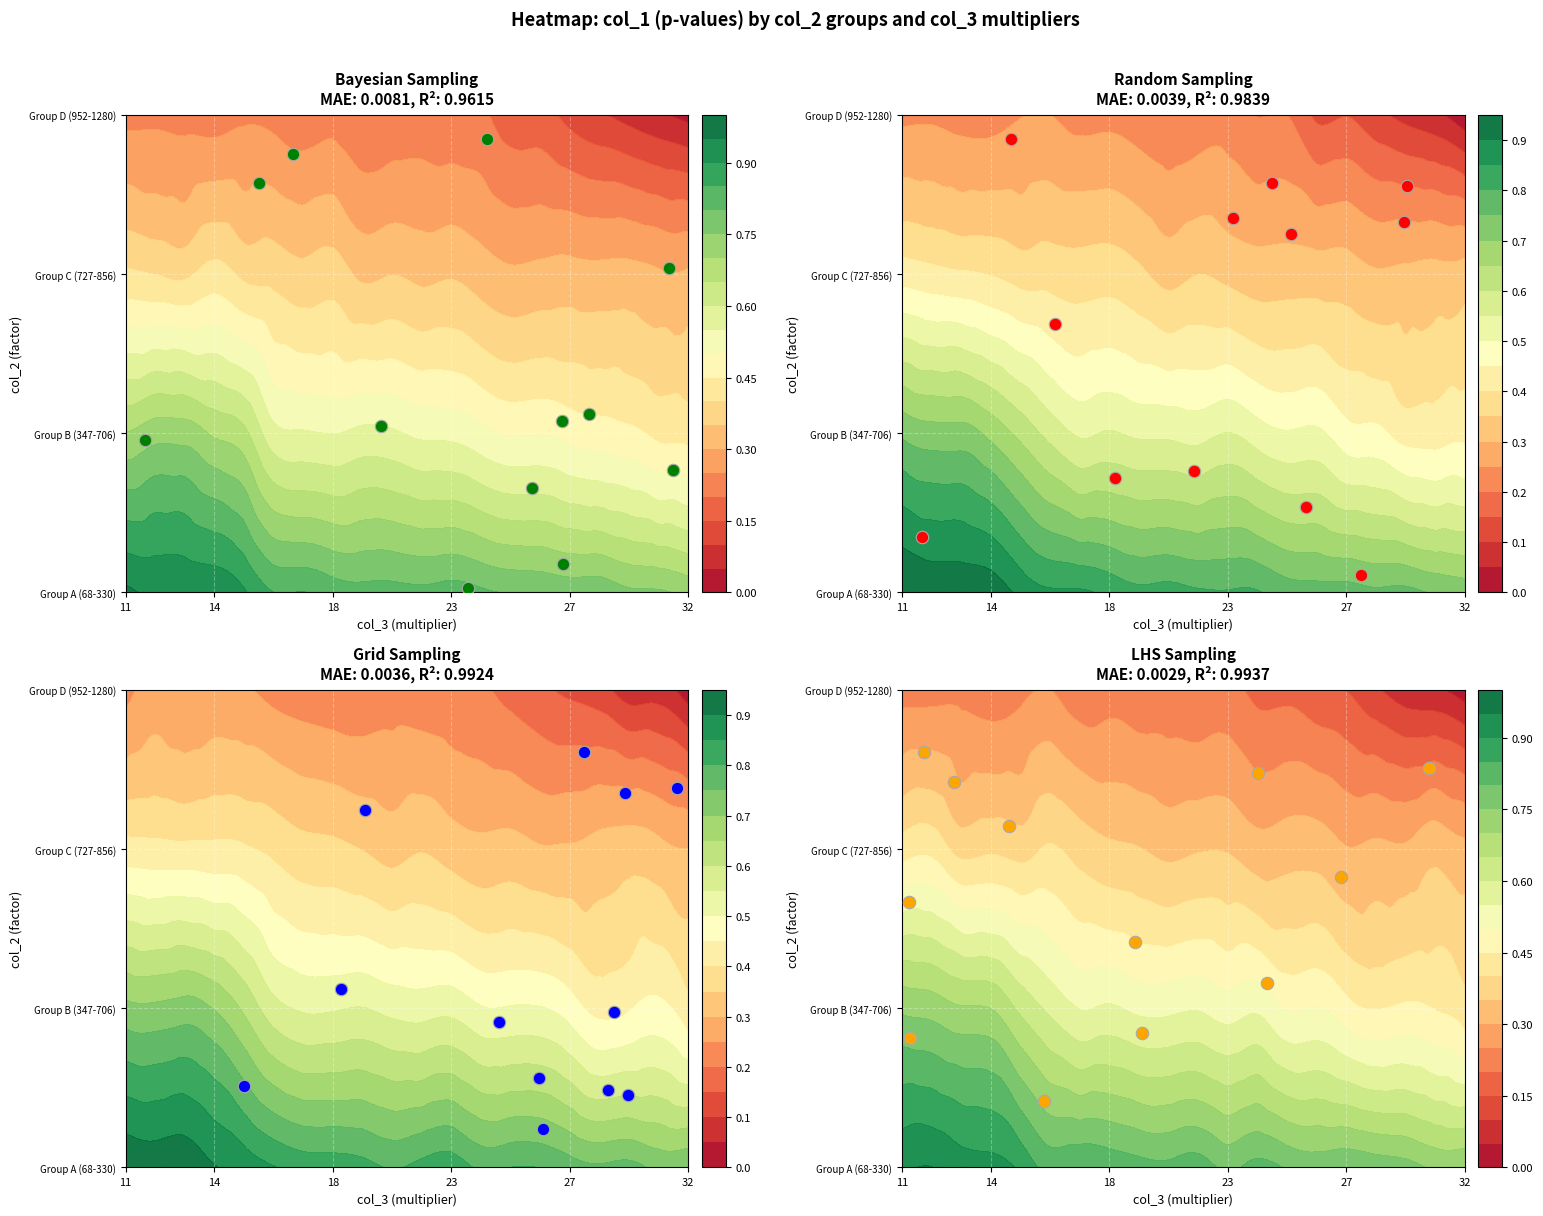

Is it true that the value at 11 is 1.7?

False